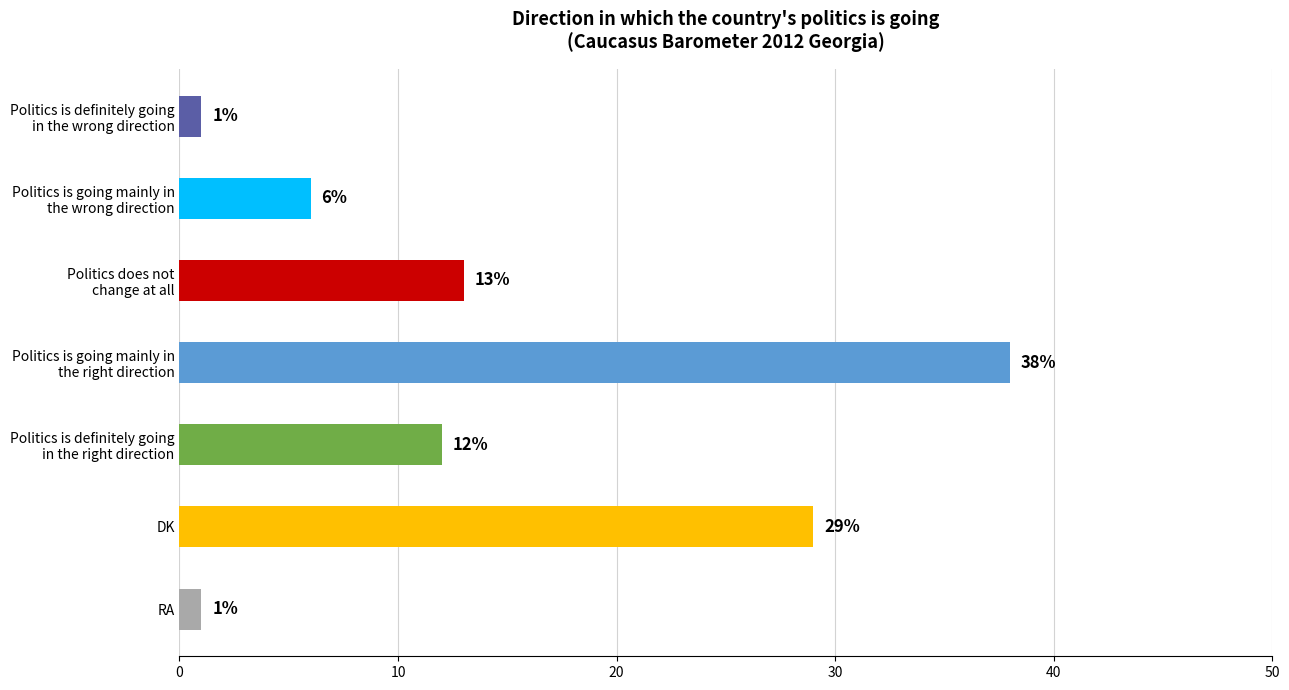

What is the label of the 2nd bar from the bottom?

DK